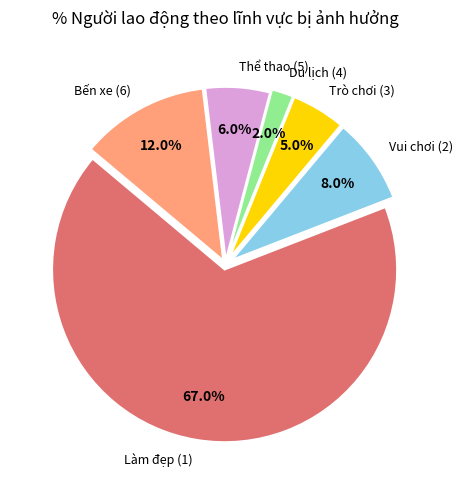

How much of the chart is everything except Vui chơi (2)?

92.0%